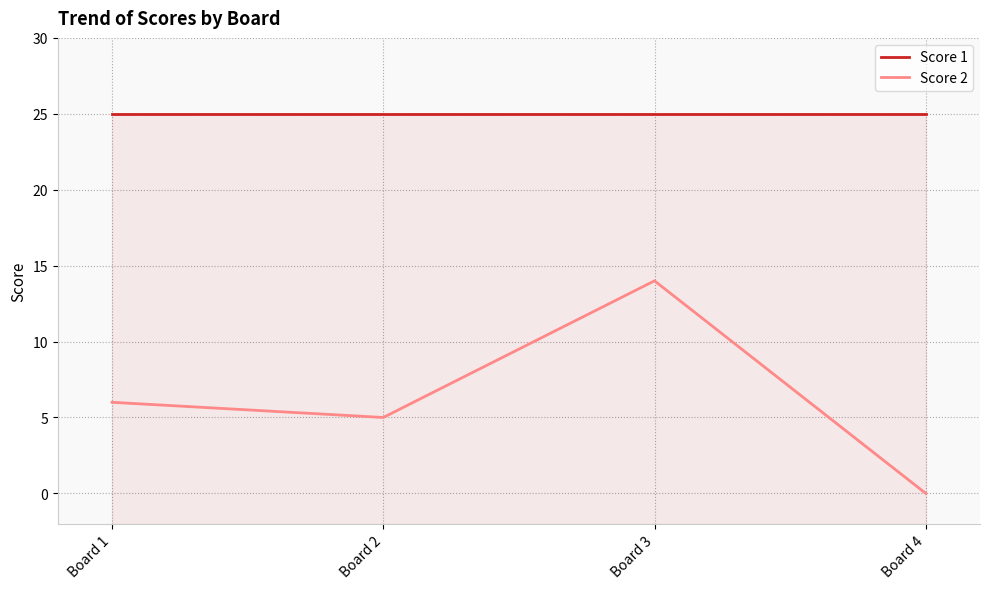

Where is Score 1 nearest to the value 25?

Board 1